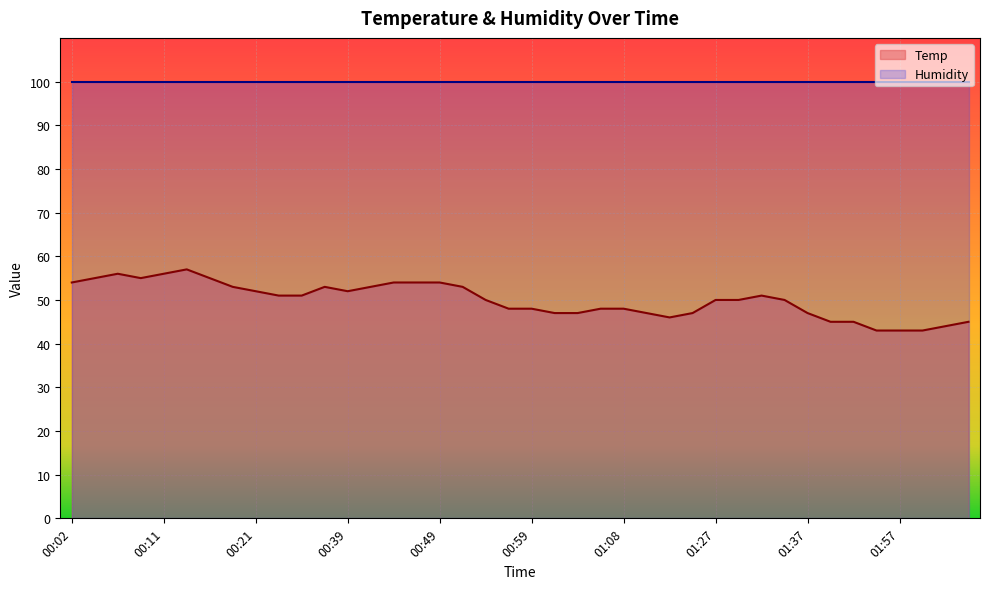

What is the value of the 32nd point from the left?

50